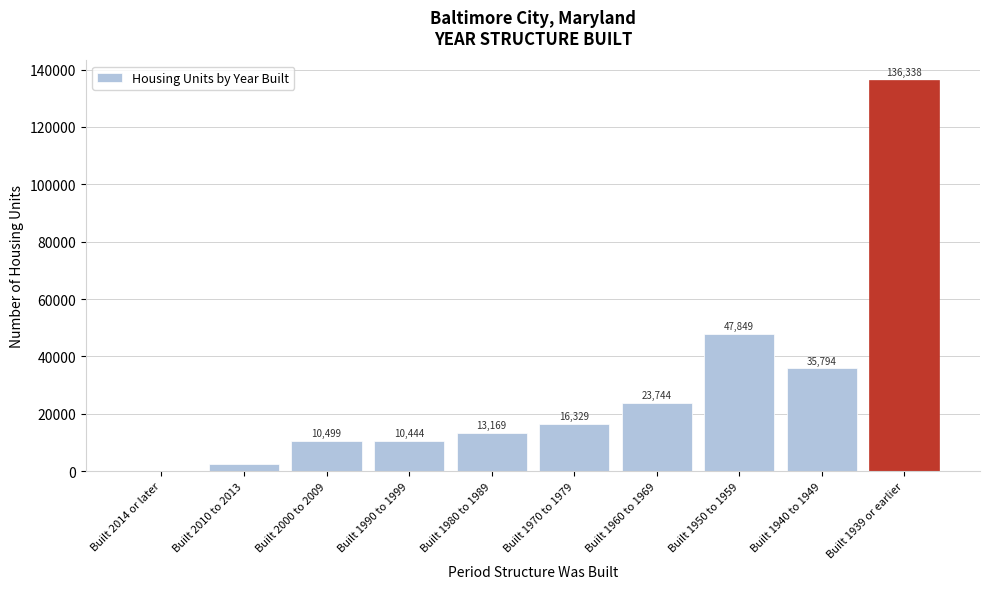

Reading left to right, list all the values displayed in this chart.

Built 2014 or later=102	Built 2010 to 2013=2459	Built 2000 to 2009=10499	Built 1990 to 1999=10444	Built 1980 to 1989=13169	Built 1970 to 1979=16329	Built 1960 to 1969=23744	Built 1950 to 1959=47849	Built 1940 to 1949=35794	Built 1939 or earlier=136338